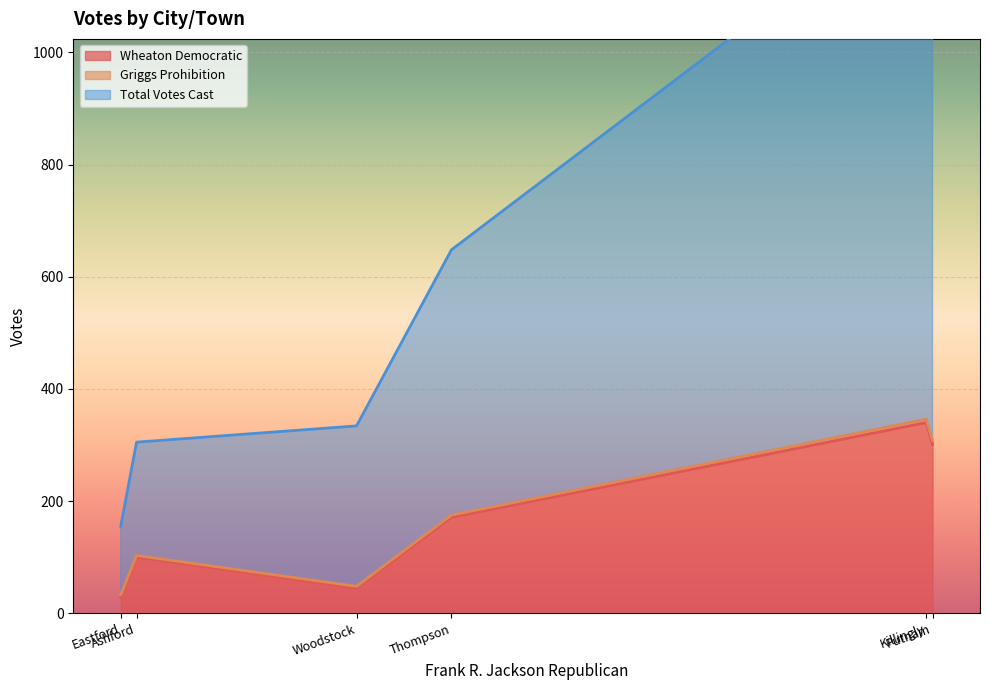

At which category is the sum across all series the highest?

Killingly